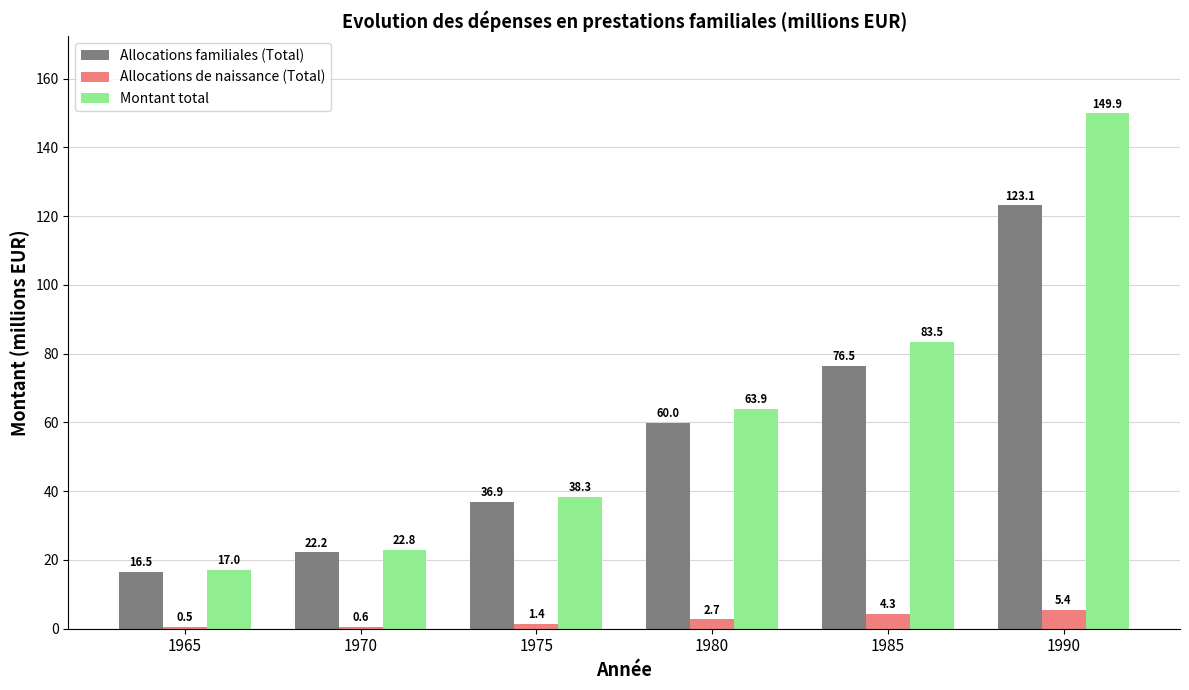

How many series are shown in this chart?

3